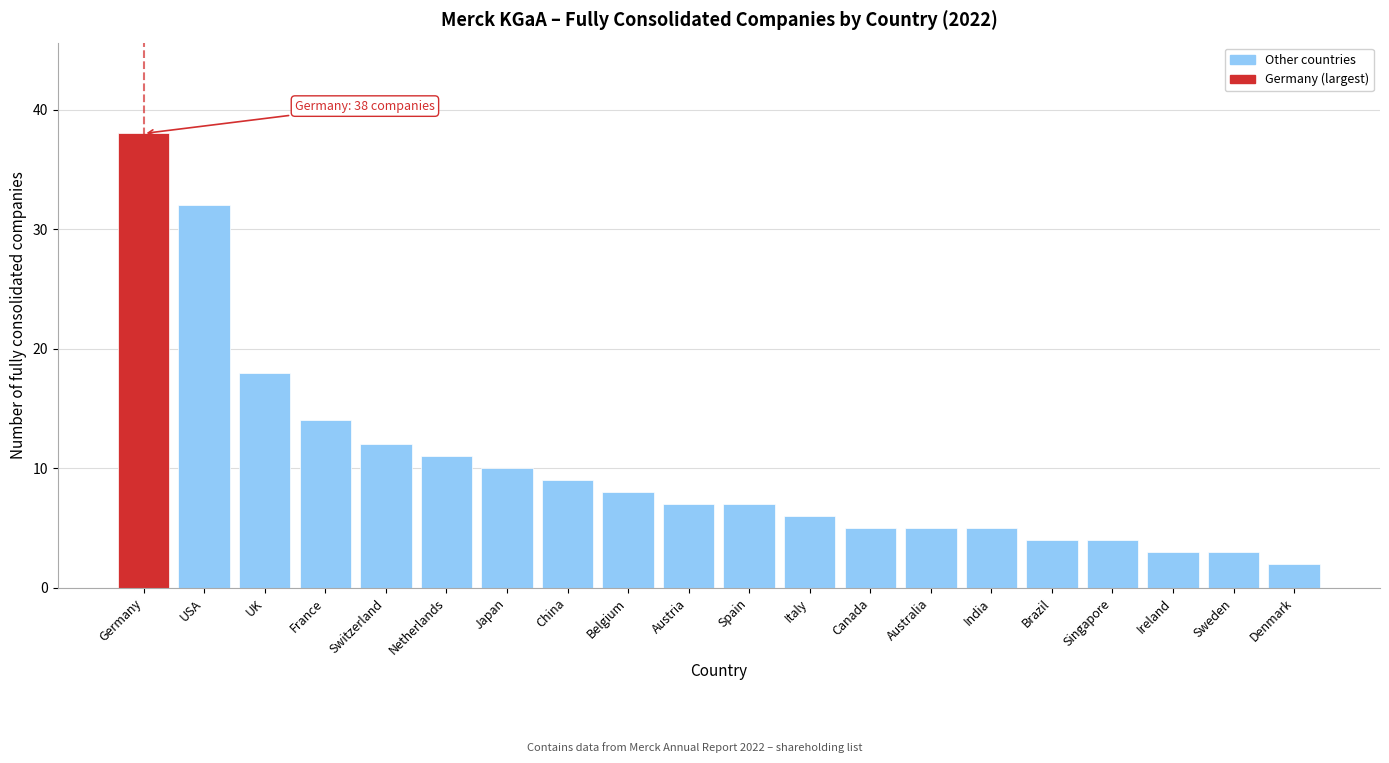

Reading left to right, what are all the values shown in this chart?

Germany=38	USA=32	UK=18	France=14	Switzerland=12	Netherlands=11	Japan=10	China=9	Belgium=8	Austria=7	Spain=7	Italy=6	Canada=5	Australia=5	India=5	Brazil=4	Singapore=4	Ireland=3	Sweden=3	Denmark=2